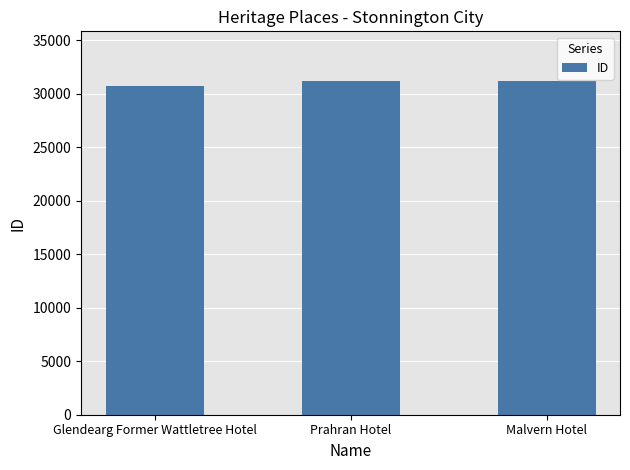

What is the greatest value displayed?

31167